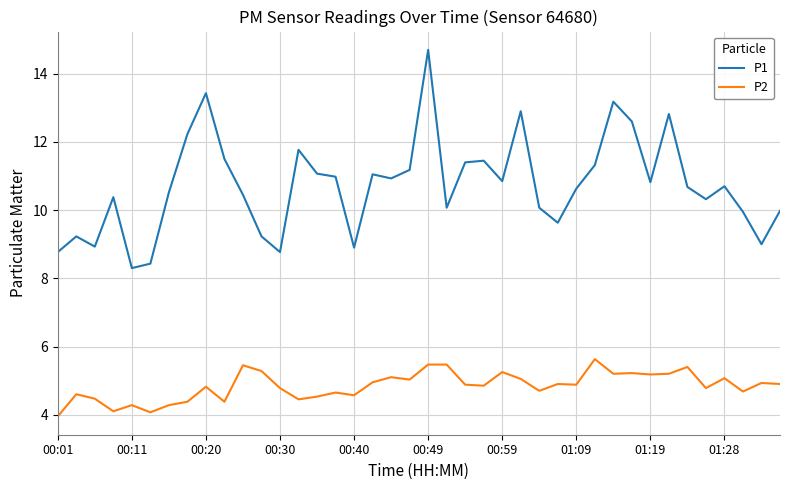

List the series in order of their peak value, lowest first.

P2, P1